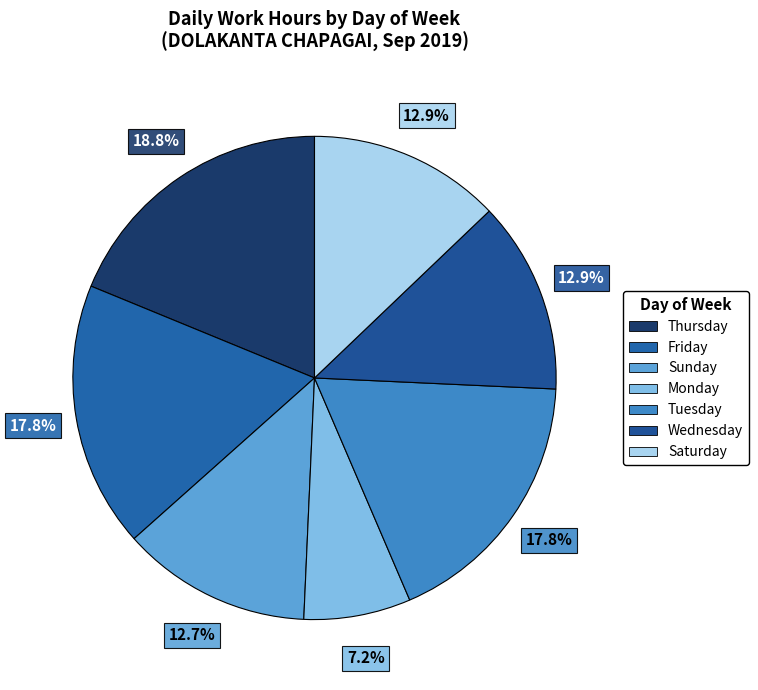

Count the number of slices in the pie.

7